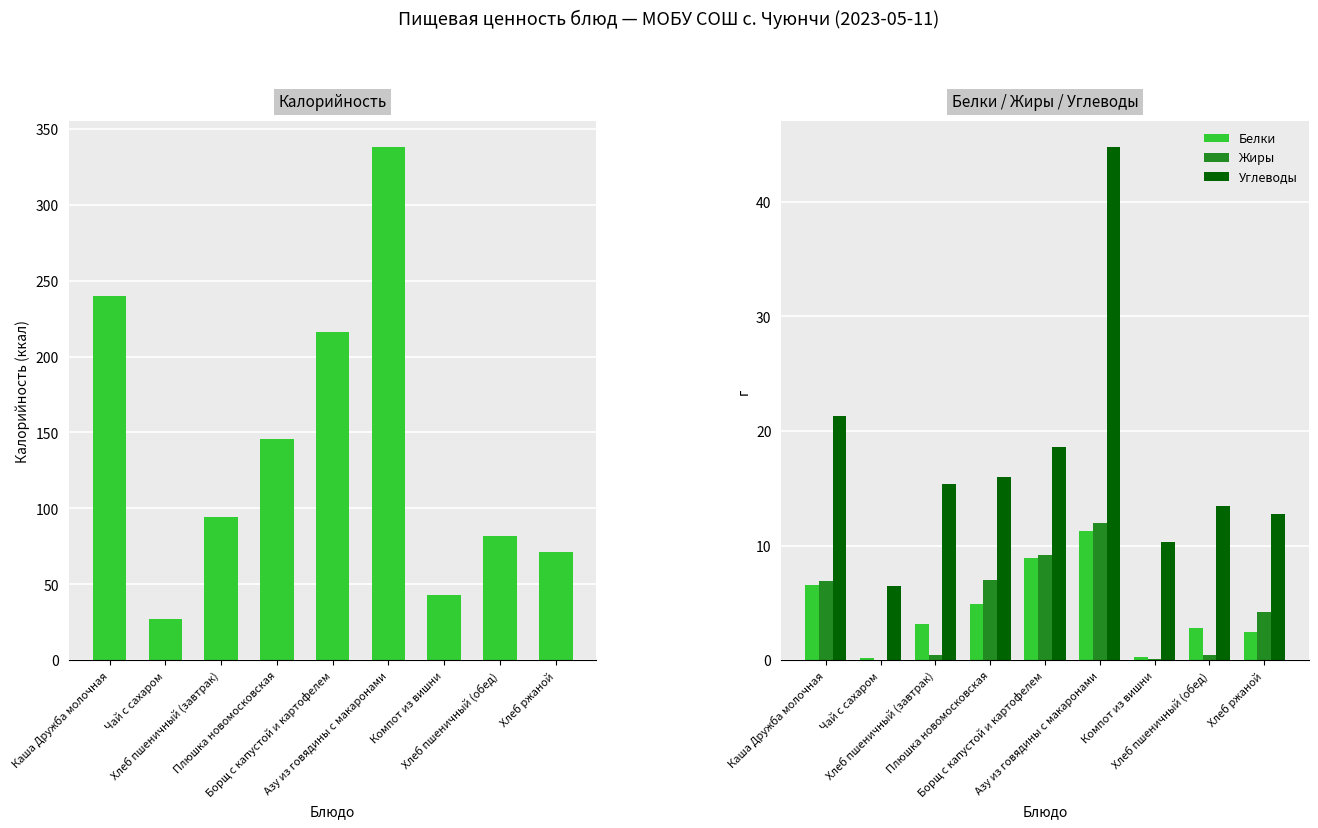

Which series changed the most between Каша Дружба молочная and Азу из говядины с макаронами?

Калорийность